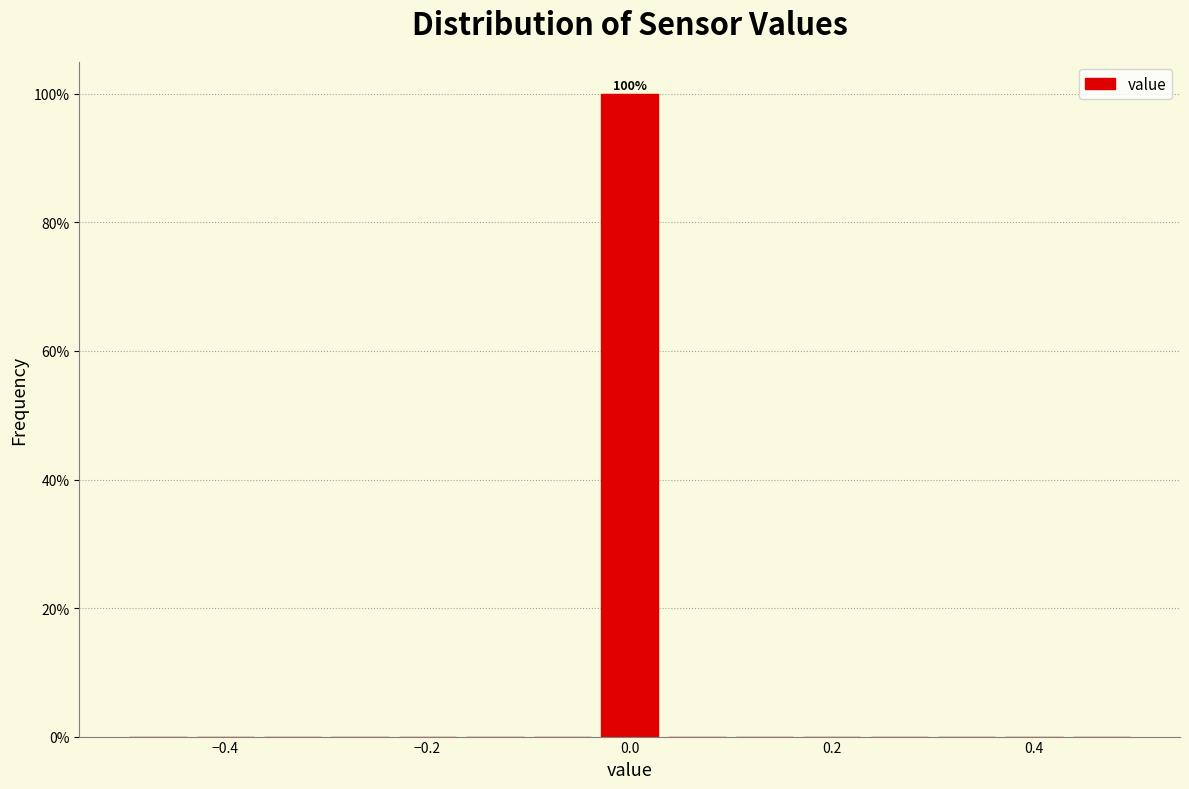

Around what value on the x-axis is the tallest bar? Give the approximate position of its centre, as read against the axis.

0.00